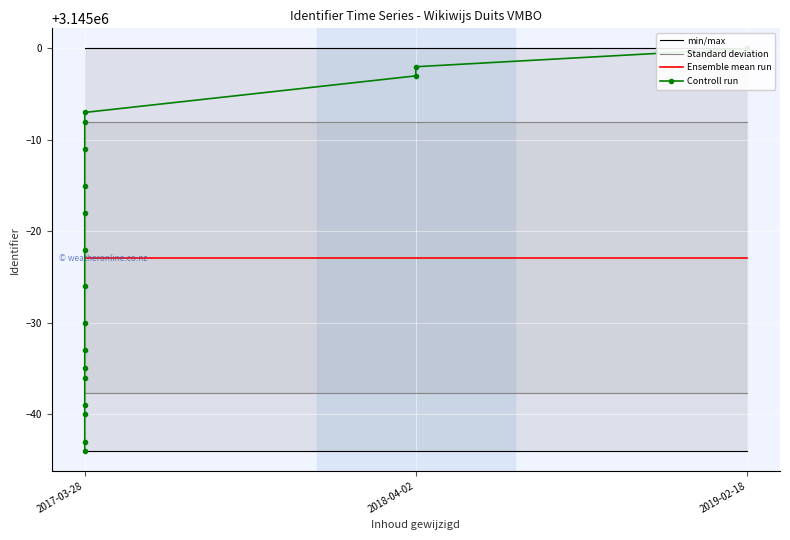

At which label does the data first exceed 3144978?

2017-03-28